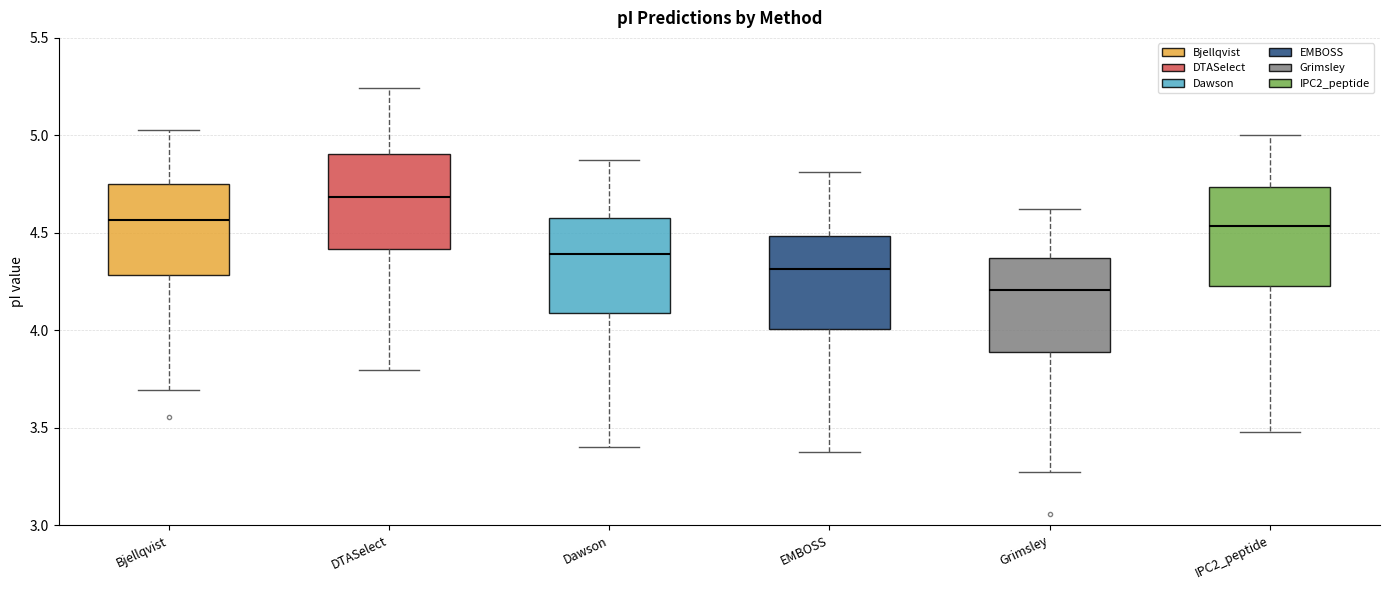

Where is the upper edge of the box for DTASelect on the y-axis? The values are not printed on the chart, so give them approximately, as read against the axis.

4.90